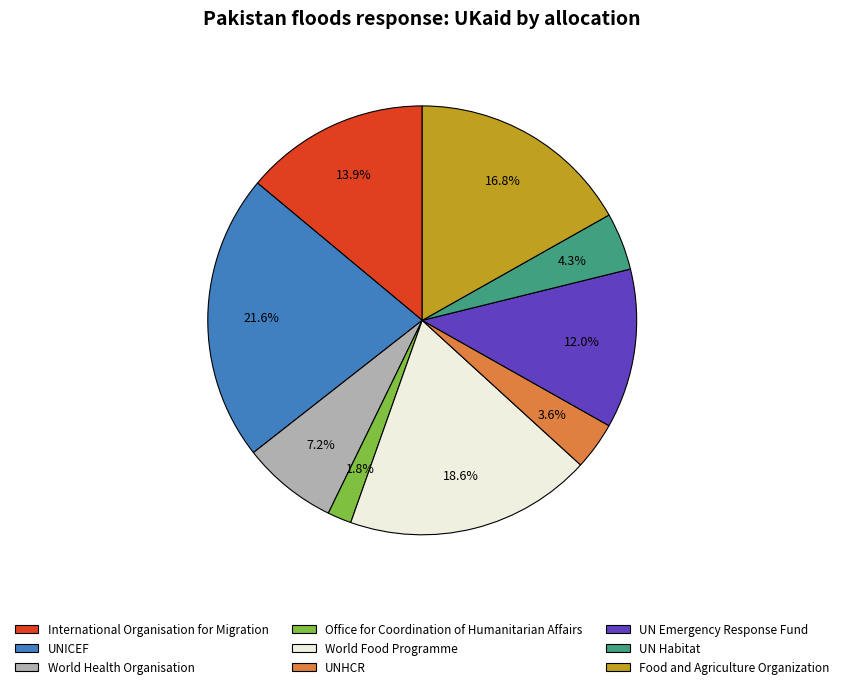

Which has a higher value, International Organisation for Migration or UN Emergency Response Fund?

International Organisation for Migration